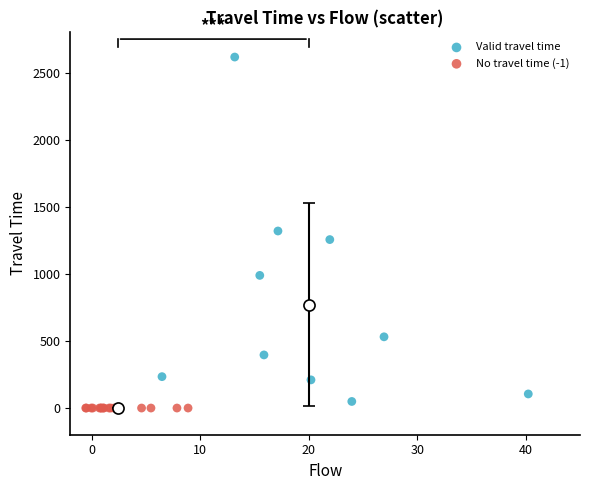

What are all the series names shown in the legend?

Valid travel time, No travel time (-1)